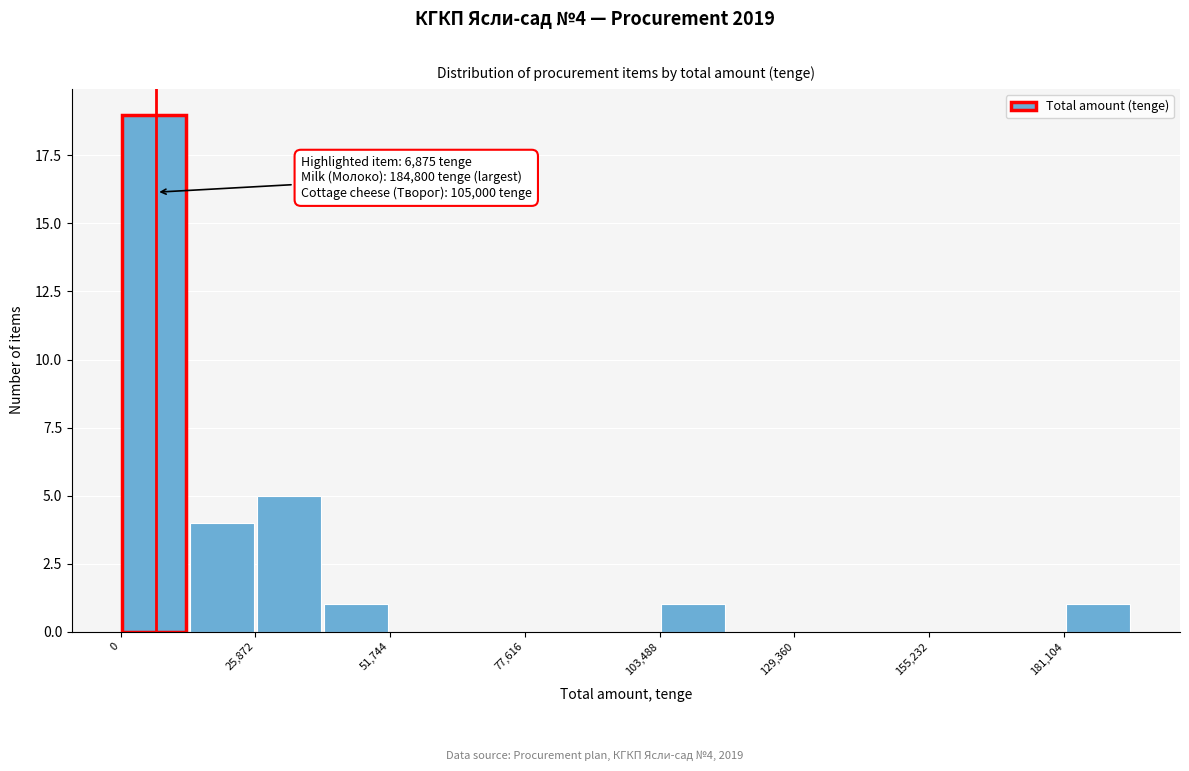

Read against the x-axis, roughly where is the centre of the tallest bar?

5000